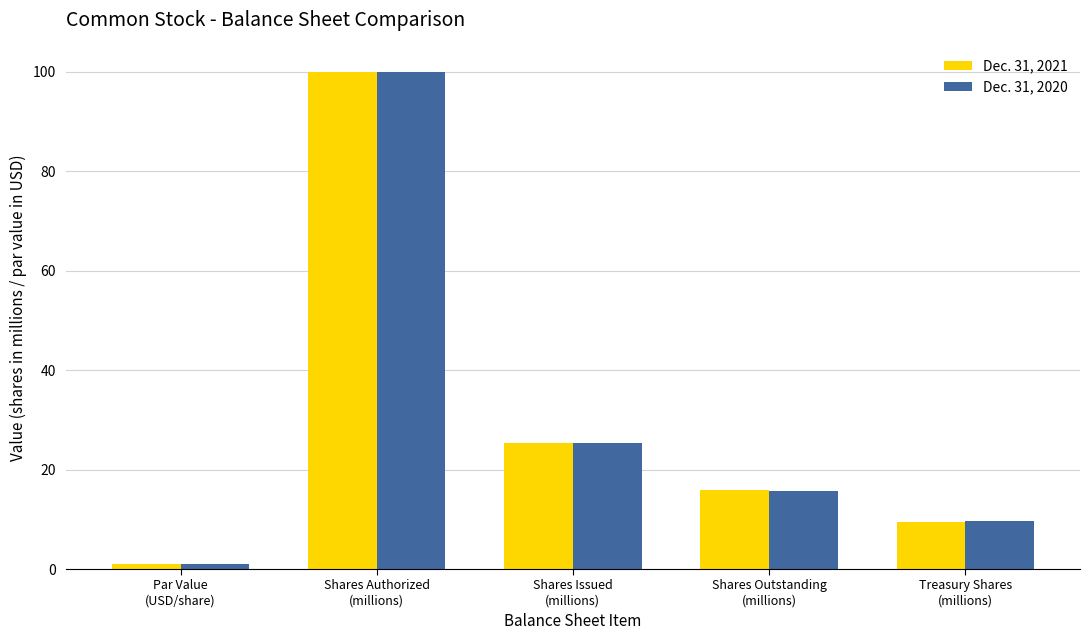

Rank the categories by Dec. 31, 2020 value from highest to lowest.

Shares Authorized
(millions), Shares Issued
(millions), Shares Outstanding
(millions), Treasury Shares
(millions), Par Value
(USD/share)